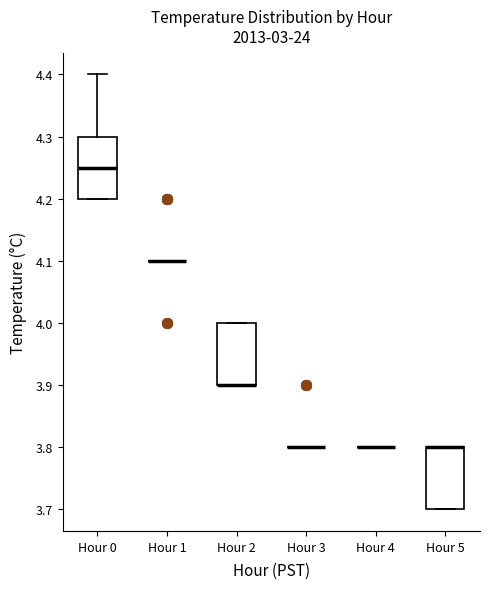

Reading left to right, transcribe this box plot: for each box, give where its median line is, the range the box spans, and where its two whiskers end, as read against the y-axis. The values are not printed on the chart, so give them approximately, as read against the axis.

Hour 0: median 4.25, box 4.20 to 4.30, whiskers 4.20 to 4.40
Hour 1: box collapsed to a line at 4.10, whiskers 4.10 to 4.10
Hour 2: median 3.90 (drawn on the box's lower edge), box 3.90 to 4.00, whiskers 3.90 to 4.00
Hour 3: box collapsed to a line at 3.80, whiskers 3.80 to 3.80
Hour 4: box collapsed to a line at 3.80, whiskers 3.80 to 3.80
Hour 5: median 3.80 (drawn on the box's upper edge), box 3.70 to 3.80, whiskers 3.70 to 3.80